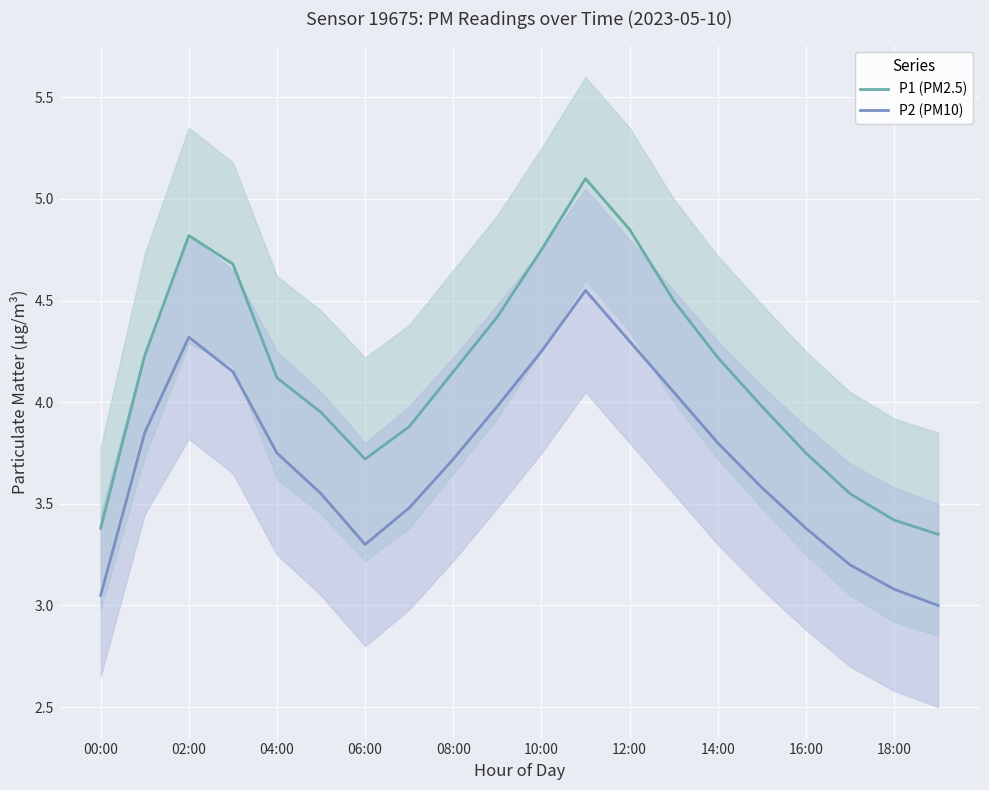

True or false: P1 (PM2.5) has a value of 7.1 at 18:00.

False